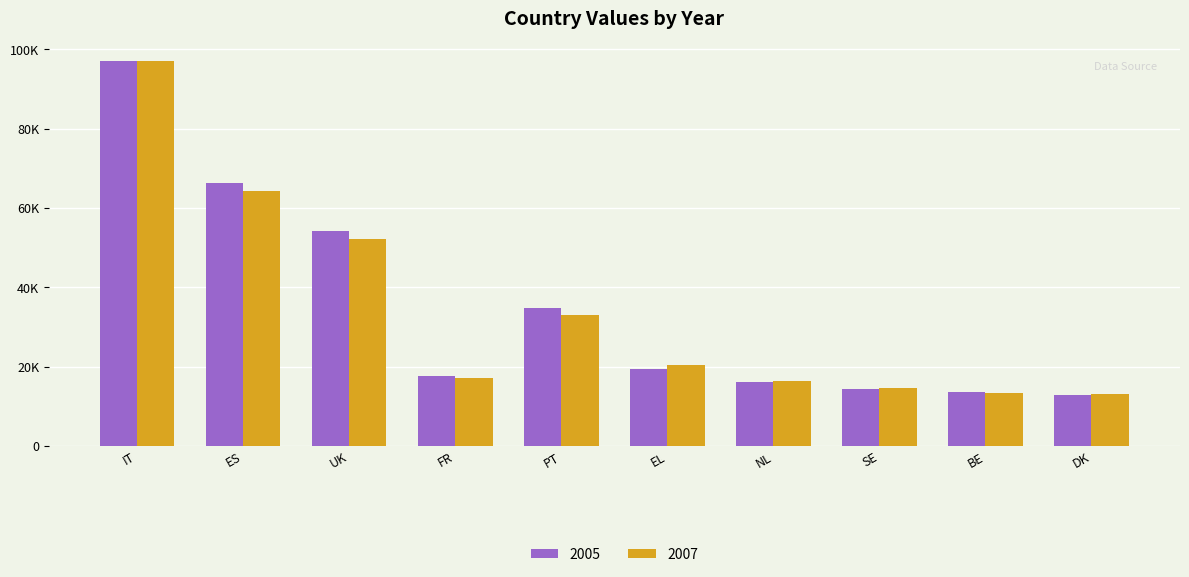

What is the label of the 3rd bar from the right?

SE